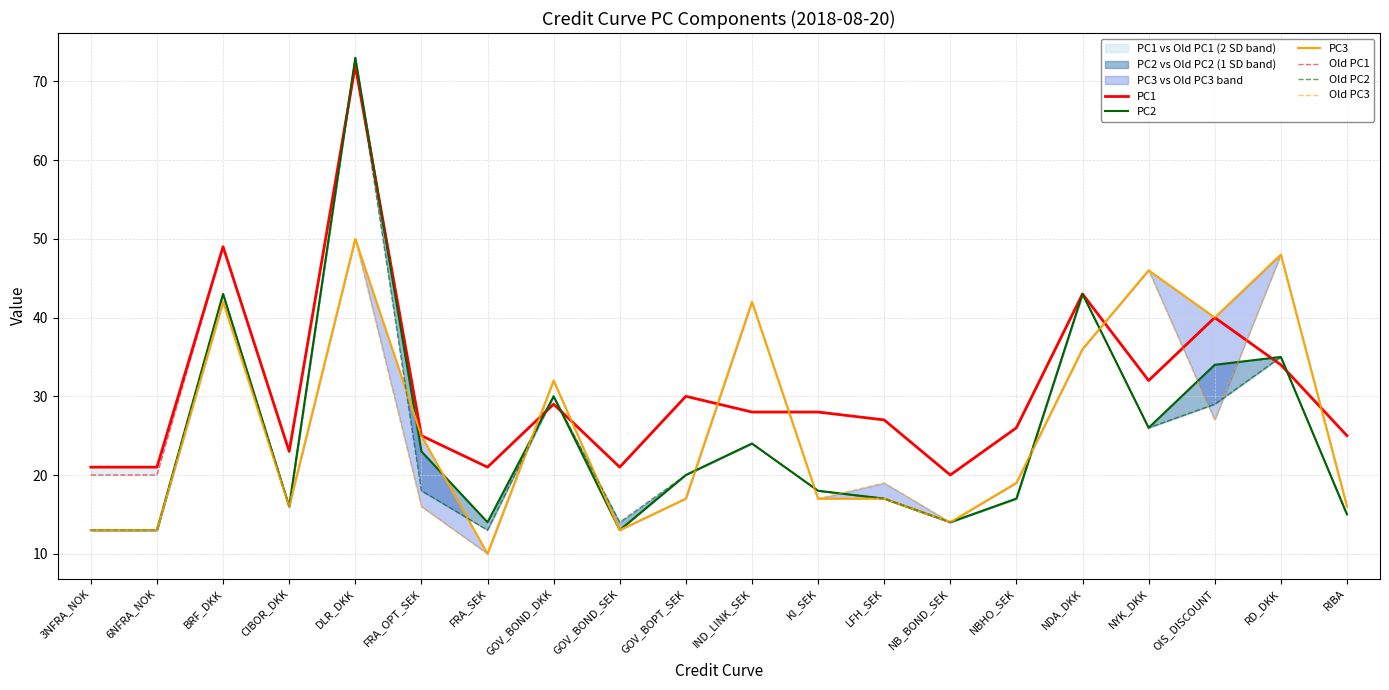

Does the chart display data point markers on the line(s)?

No